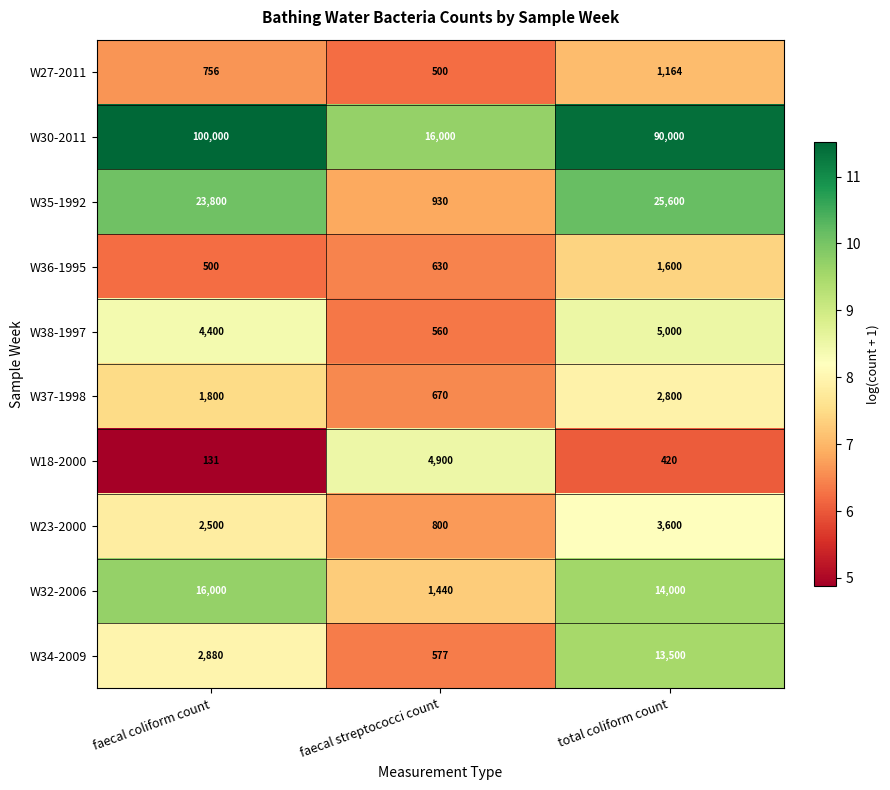

Count the W30-2011 values in the range 16000 to 100000.

3